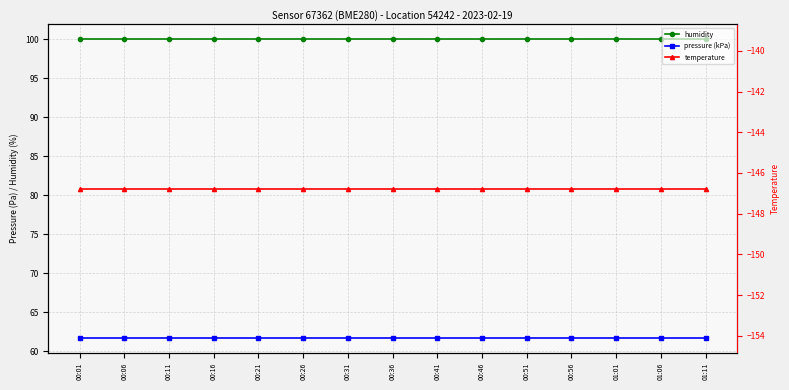

Which series has the largest range (max minus min)?

humidity